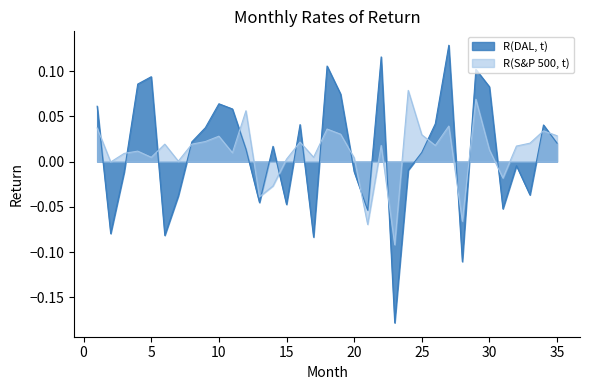

At which category does the chart reach its minimum across all series?

23